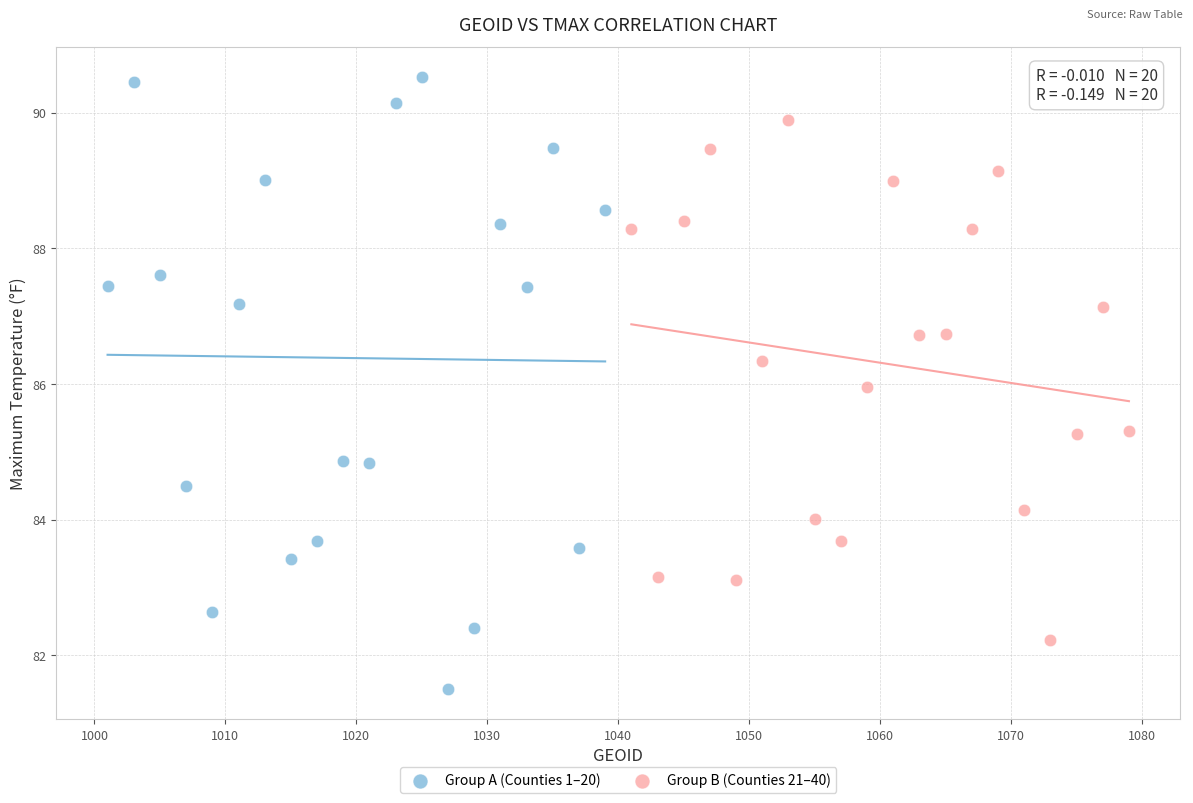

Which series has the largest Y range (max minus min)?

Group A (Counties 1–20)